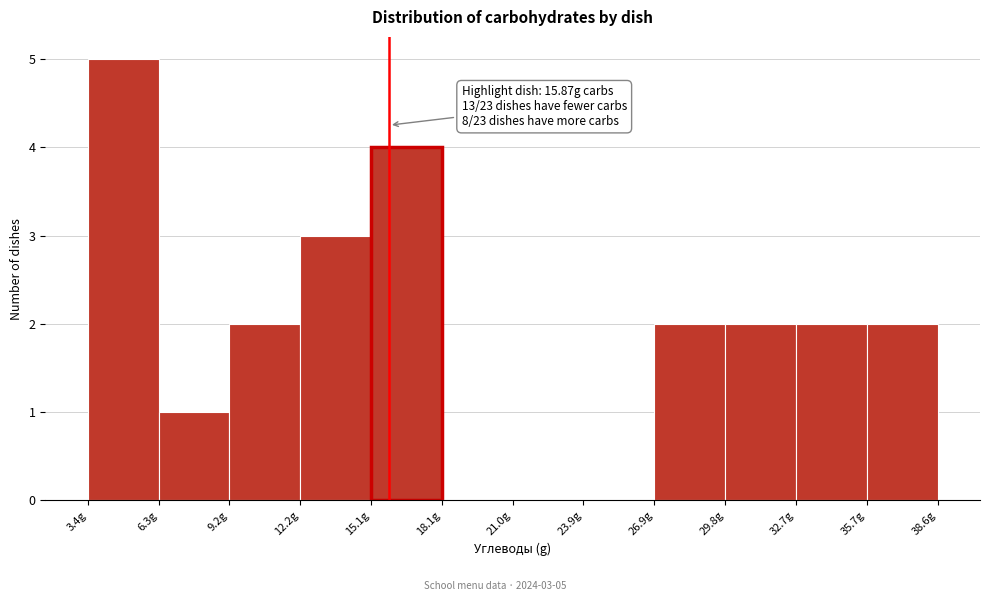

Over which range of the x-axis is the bar tallest?

3.5 to 6.5